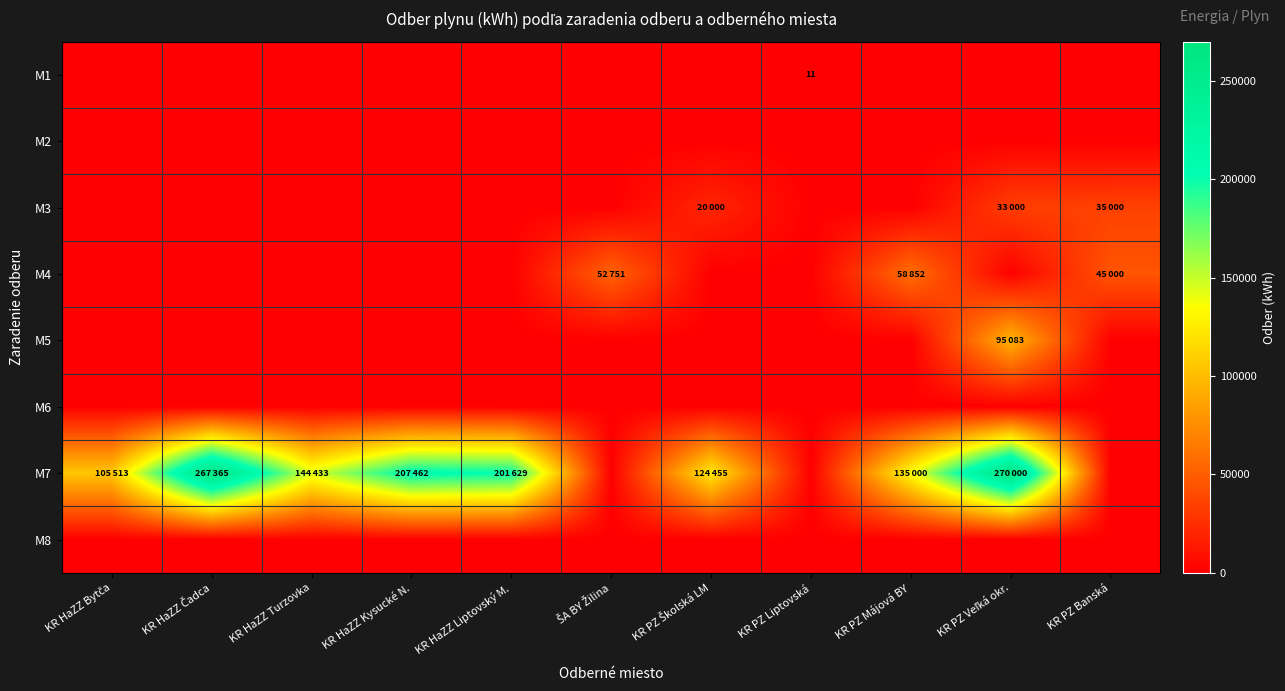

At which label is M8 closest to 0?

KR HaZZ Bytča